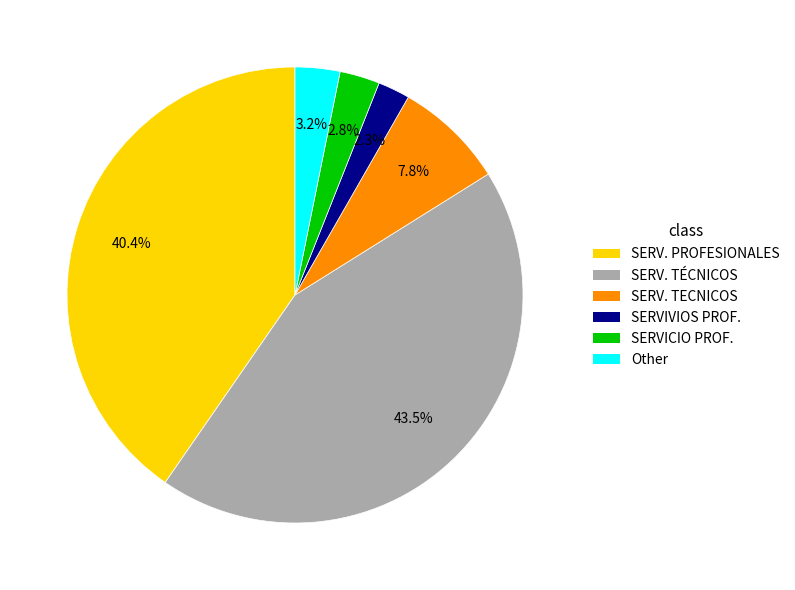

Does any single category account for the majority?

No